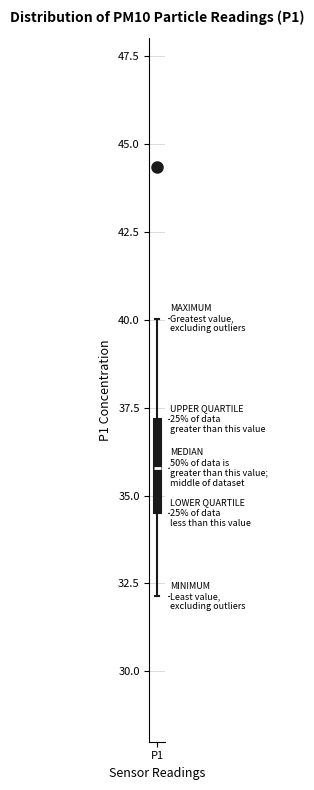

Read this box plot against the y-axis: the position of the median line, the range covered by the box, and the ends of both whiskers. The values are not printed on the chart, so give them approximately, as read against the axis.

median 36.0, box 34.5 to 37.0, whiskers 32.0 to 40.0